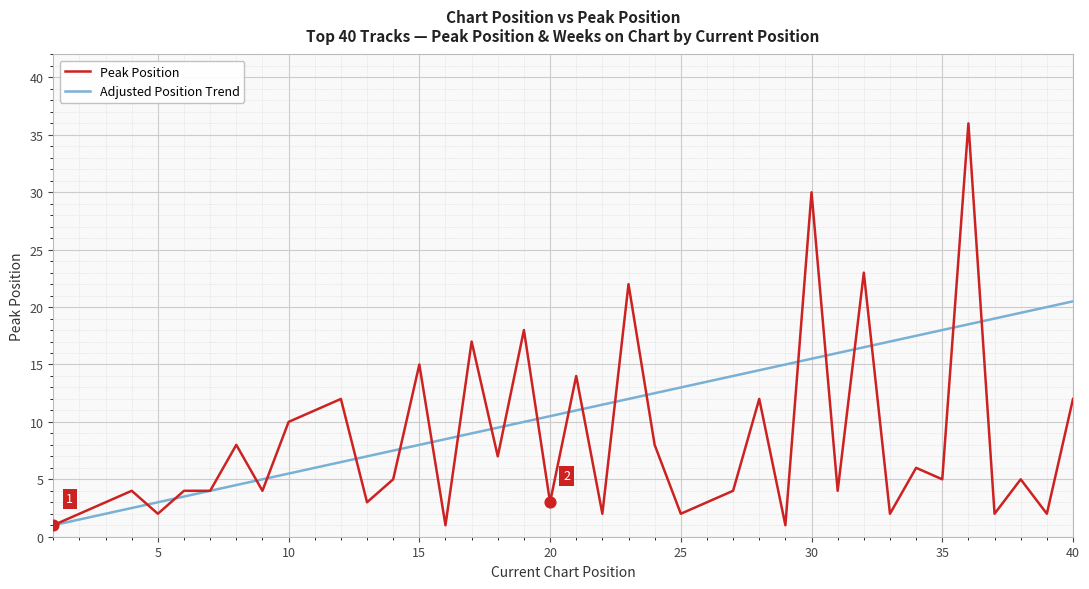

At how many categories does at least one series exceed 31?

1